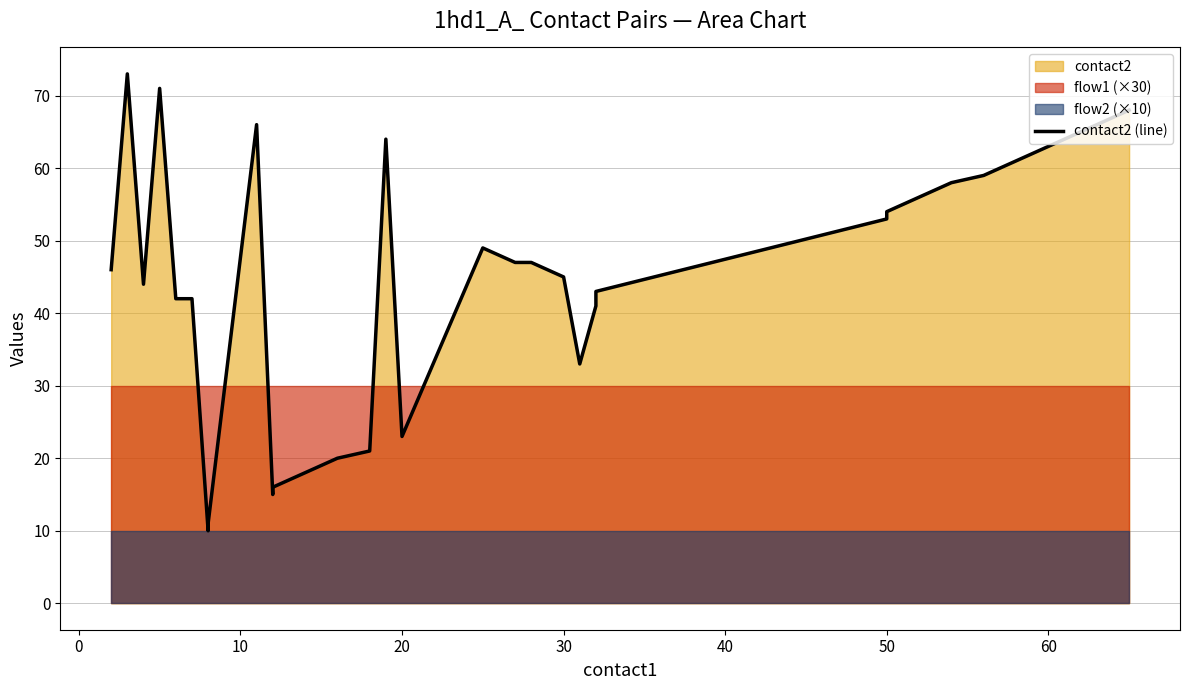

The chart shows a value of 19 at 23. True or false?

False